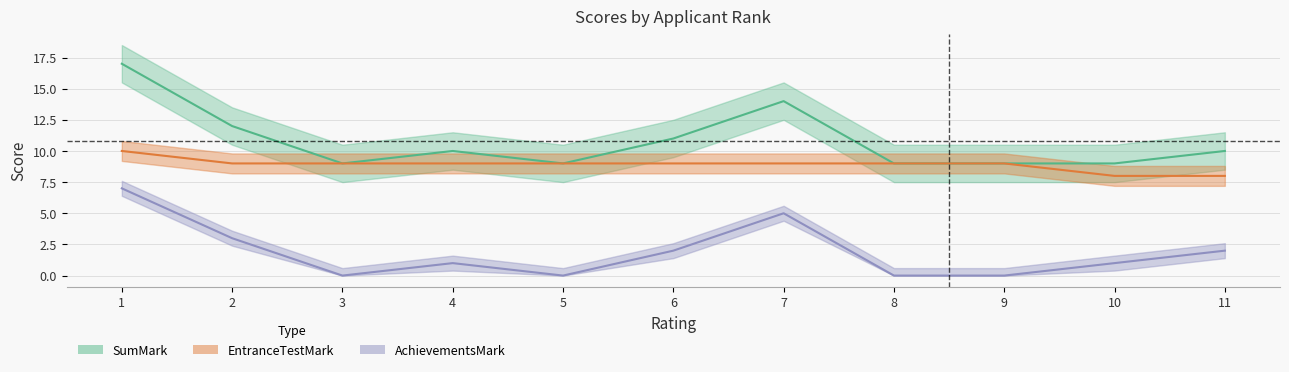

True or false: AchievementsMark and SumMark cross at least once.

False